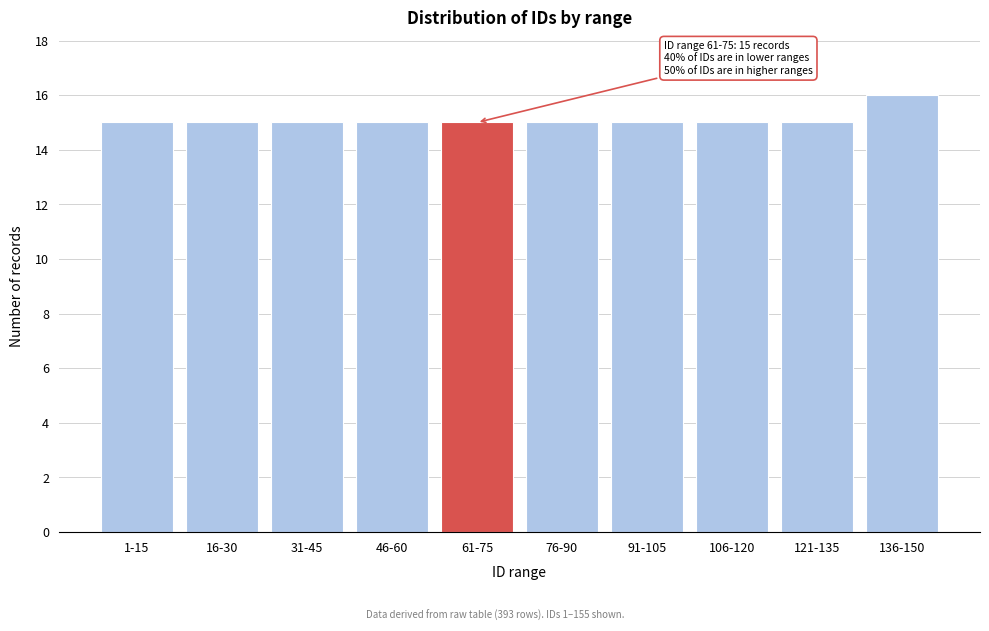

Reading right to left, list all the values displayed in this chart.

16	15	15	15	15	15	15	15	15	15